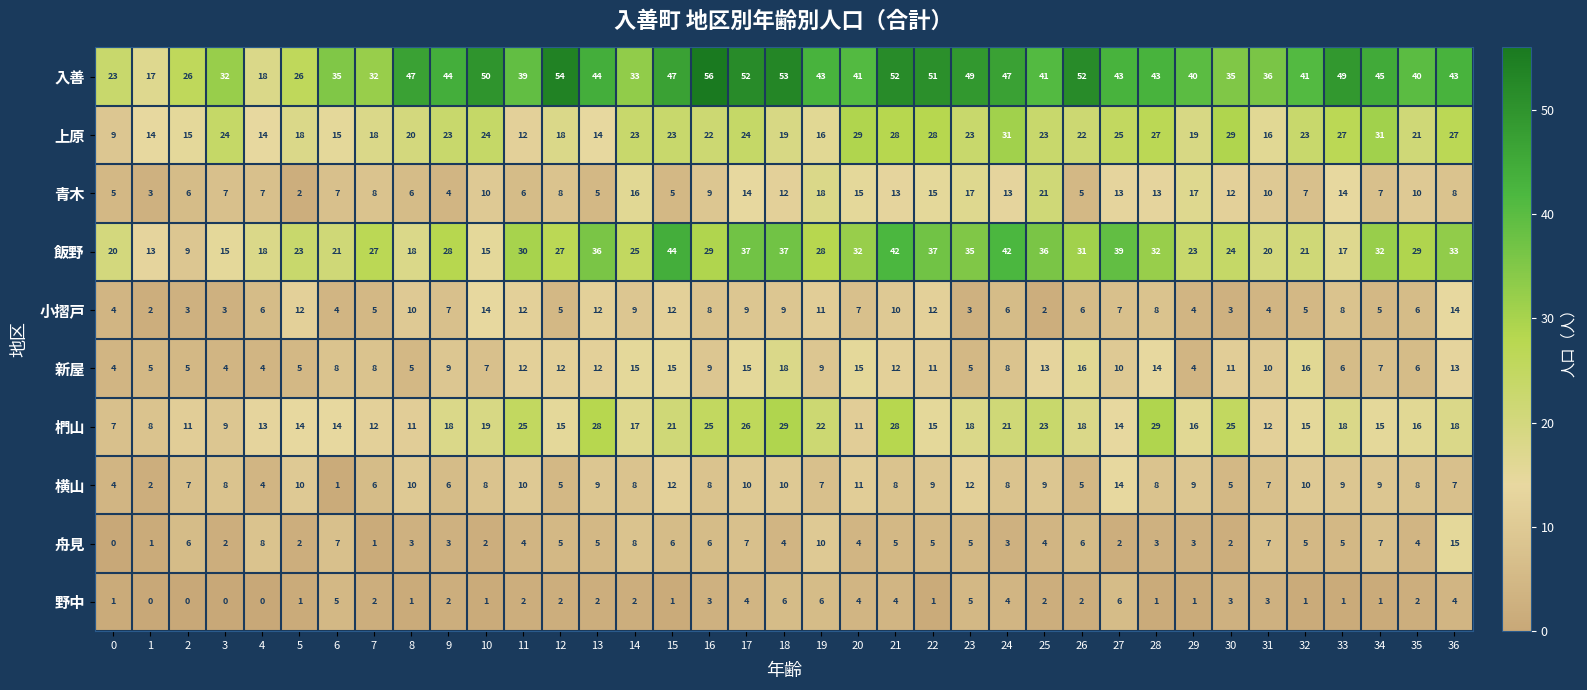

At which label does 飯野 reach its peak?

15